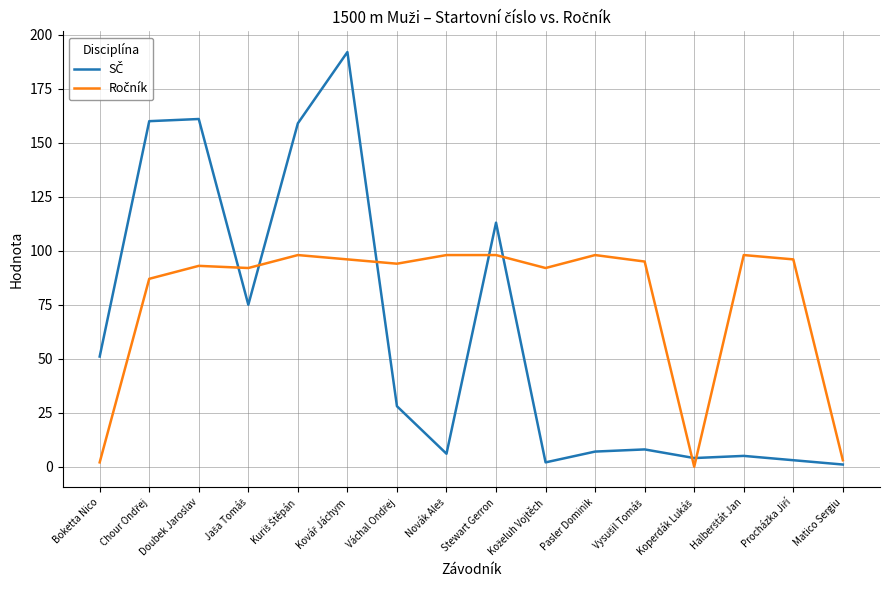

Is this an area chart (filled region under the line)?

No